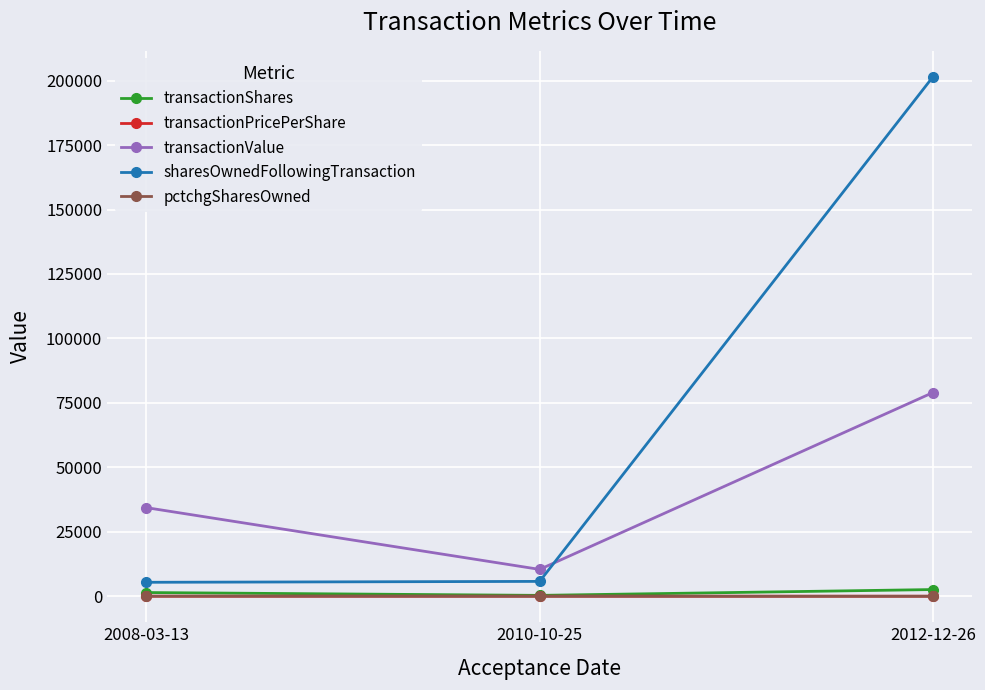

What is the maximum value shown in the chart?

201485.0